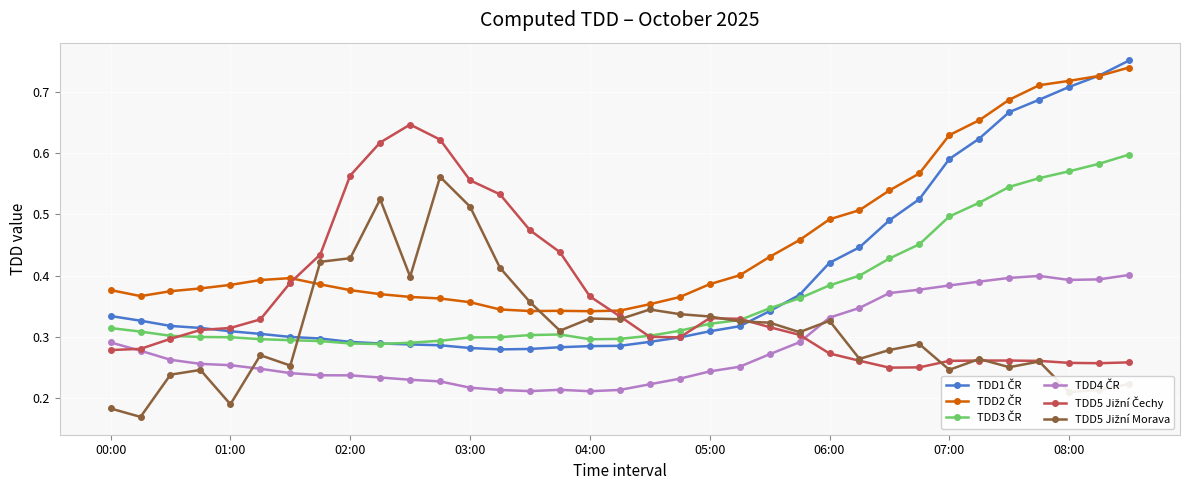

At how many categories does at least one series exceed 0?

35